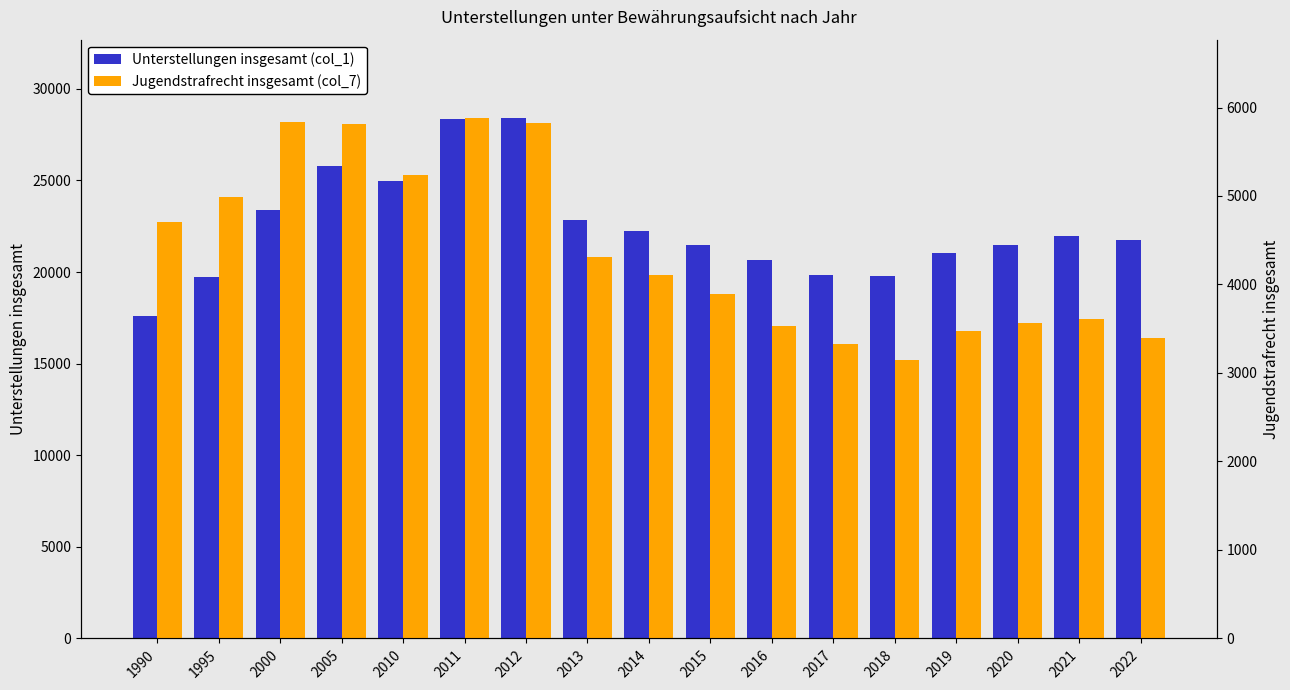

Between 2012 and 2005, which is larger?

2012